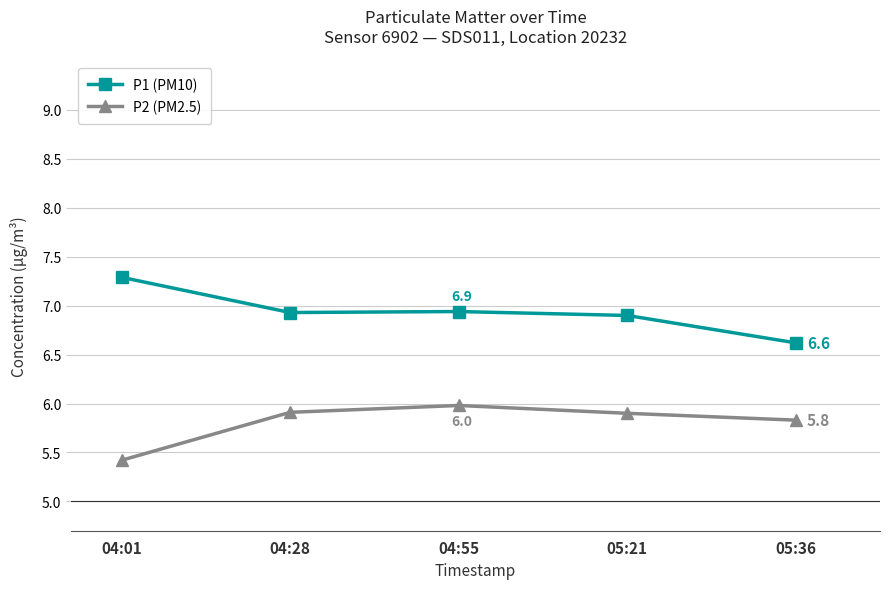

Reading right to left, list all the values displayed in this chart.

P1 (PM10): 05:36=6.6	05:21=6.9	04:55=6.9	04:28=6.9	04:01=7.3
P2 (PM2.5): 05:36=5.8	05:21=5.9	04:55=6.0	04:28=5.9	04:01=5.4